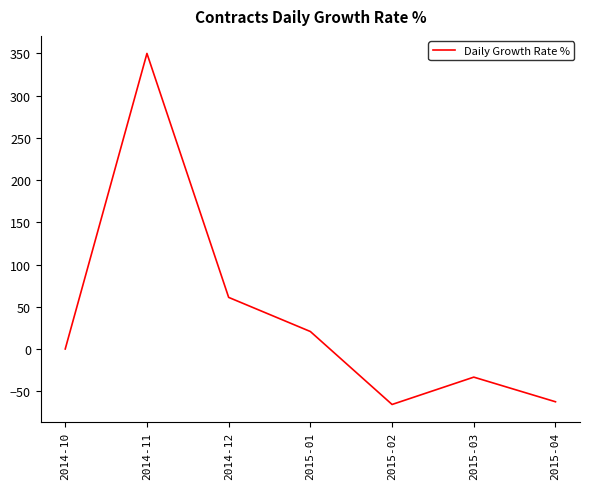

What is the difference between the second highest and second lowest values?

123.6